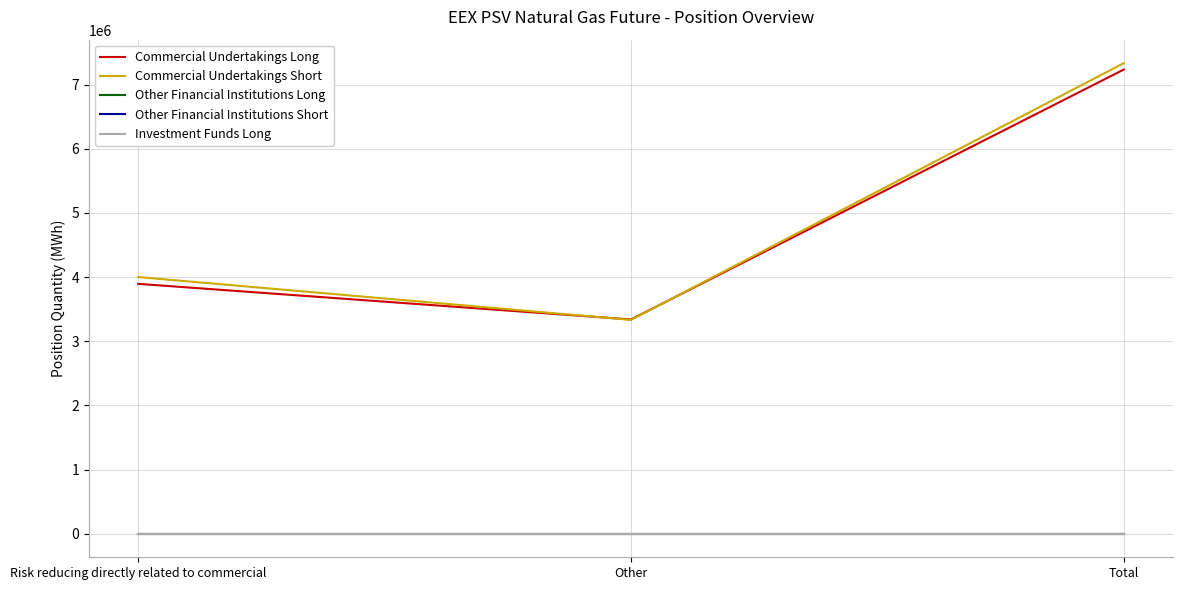

Is this an area chart (filled region under the line)?

No